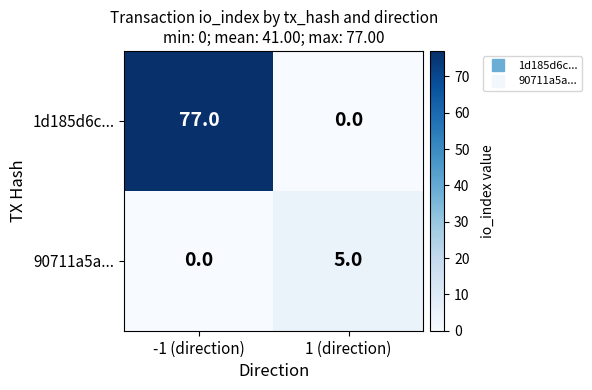

Reading left to right, transcribe all the data shown in this chart.

1d185d6c...: -1 (direction)=77	1 (direction)=0
90711a5a...: -1 (direction)=0	1 (direction)=5